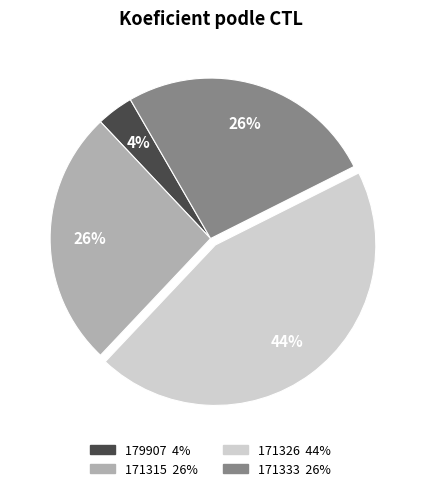

To the nearest percent, what is the combined percentage of 171333 and 171315?

52%